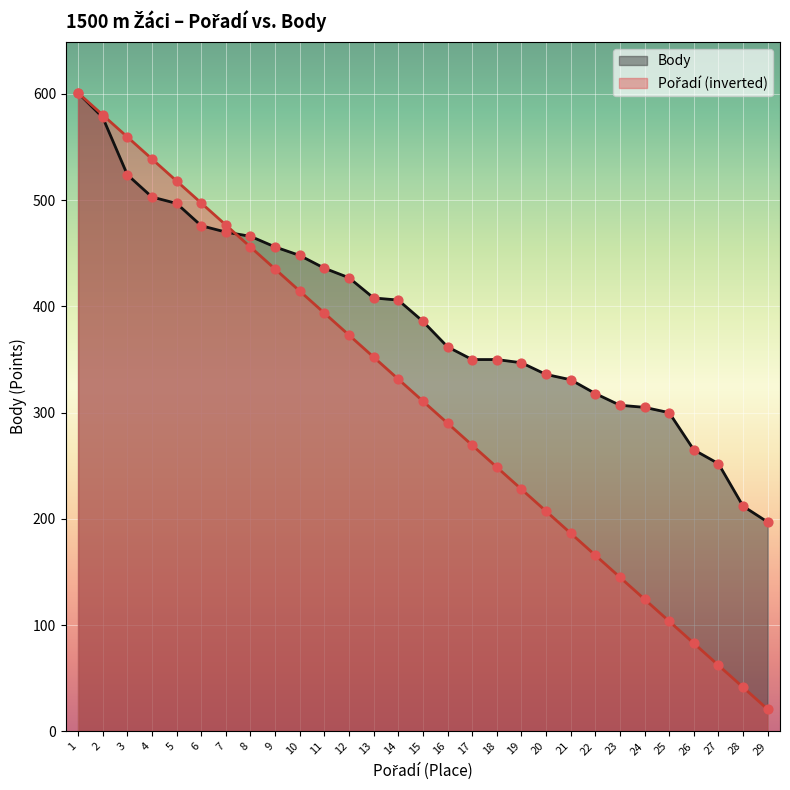

At how many categories does at least one series exceed 177?

29